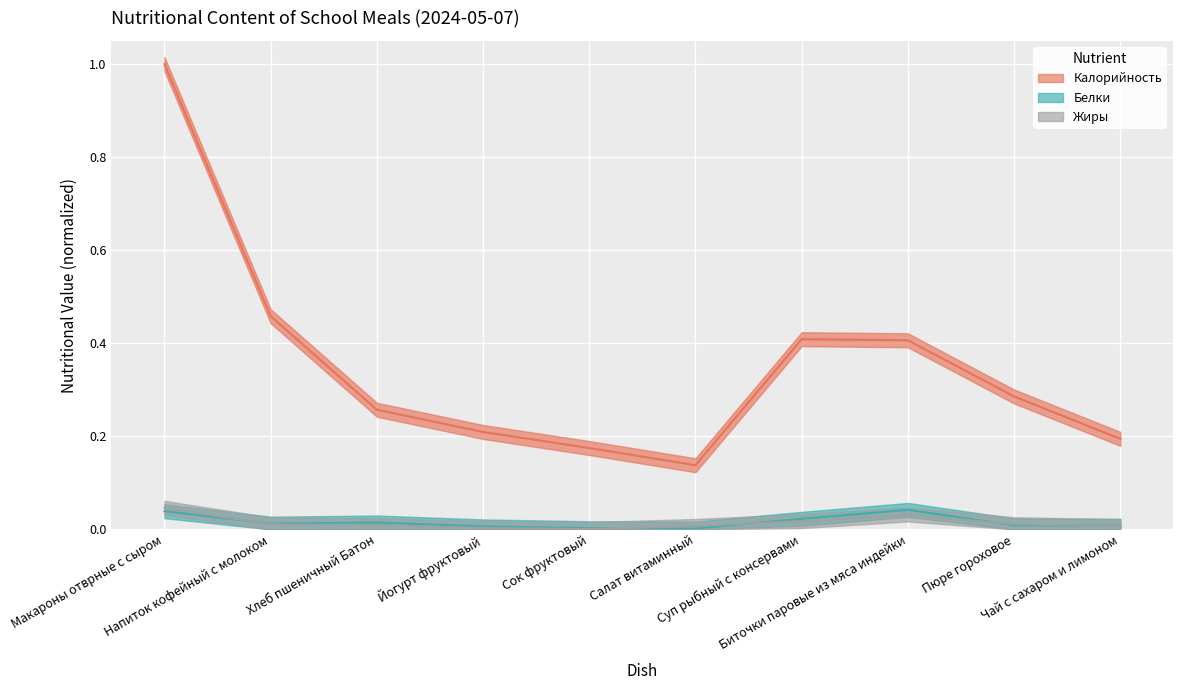

At which label does Калорийность reach its minimum?

Салат витаминный